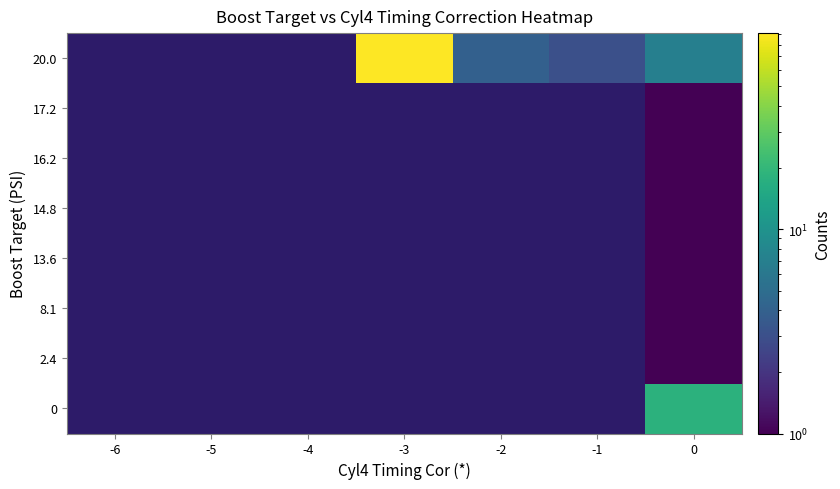

Reading left to right, extract all data points from this chart.

0: -6=0	-5=0	-4=0	-3=0	-2=0	-1=0	0=18
2.4: -6=0	-5=0	-4=0	-3=0	-2=0	-1=0	0=1
8.1: -6=0	-5=0	-4=0	-3=0	-2=0	-1=0	0=1
13.6: -6=0	-5=0	-4=0	-3=0	-2=0	-1=0	0=1
14.8: -6=0	-5=0	-4=0	-3=0	-2=0	-1=0	0=1
16.2: -6=0	-5=0	-4=0	-3=0	-2=0	-1=0	0=1
17.2: -6=0	-5=0	-4=0	-3=0	-2=0	-1=0	0=1
20.0: -6=0	-5=0	-4=0	-3=91	-2=4	-1=3	0=7